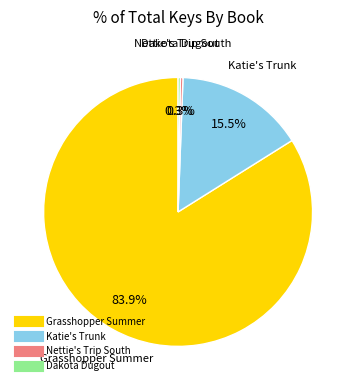

What percentage do Grasshopper Summer and Katie's Trunk together represent?

99.4%